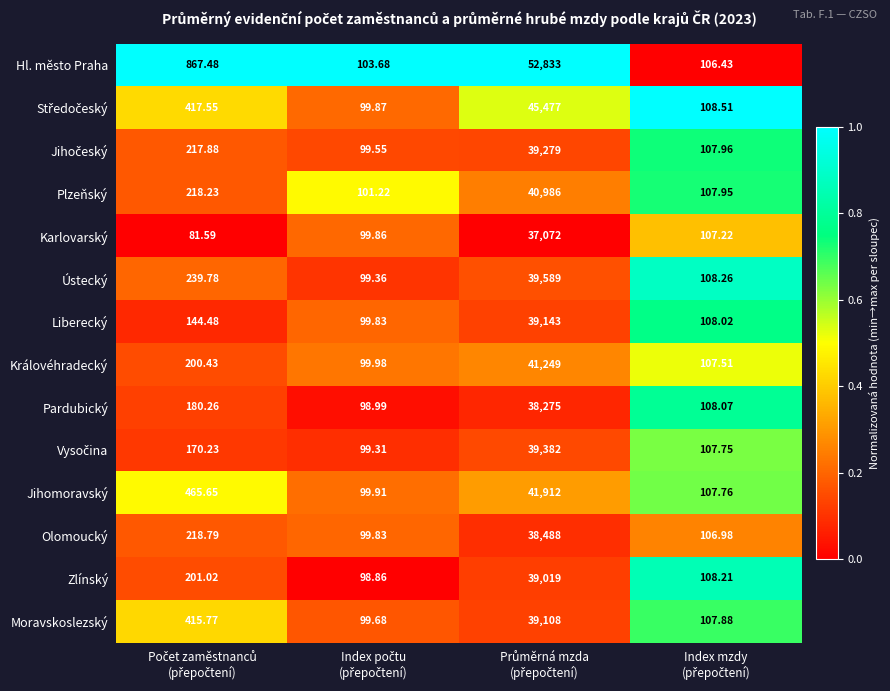

Which series has the widest spread of values?

Hl. město Praha